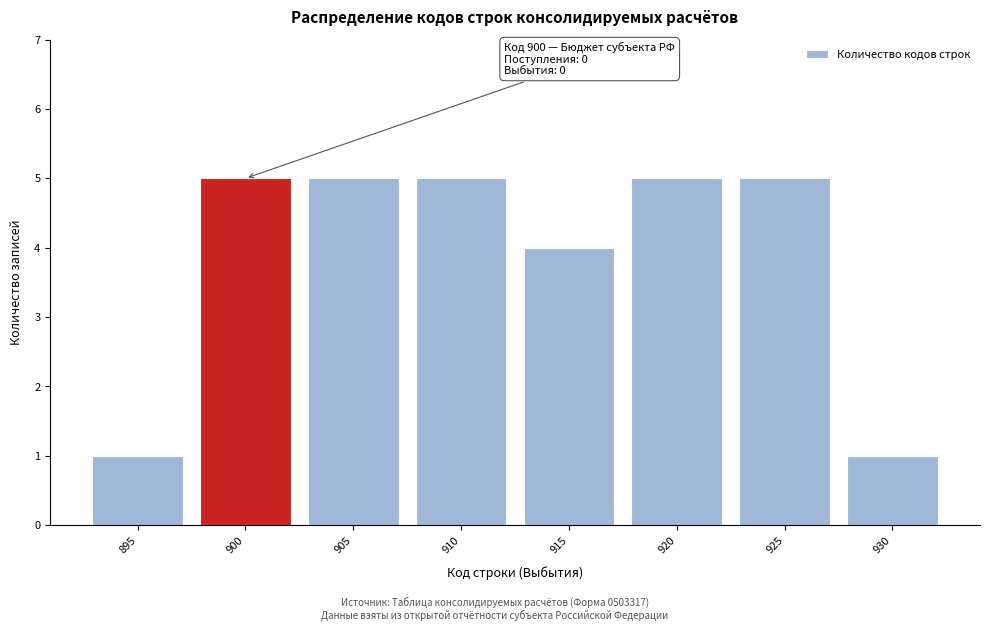

Reading right to left, extract all data points from this chart.

1	5	5	4	5	5	5	1